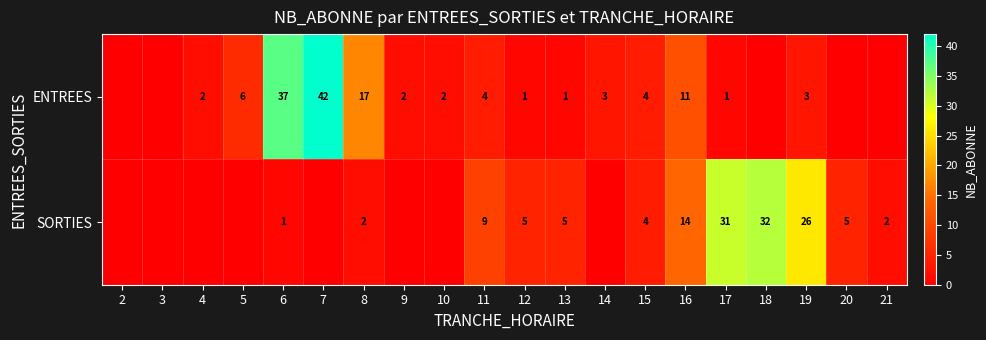

At 11, list the series in order from largest to smallest.

SORTIES, ENTREES